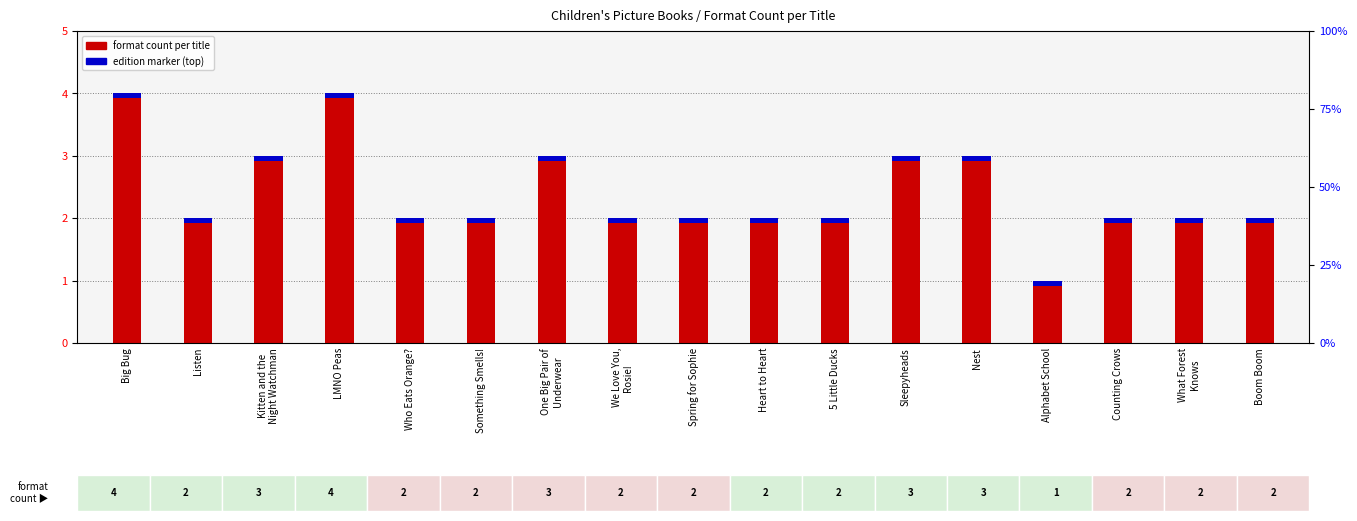

The value at Boom Boom is 2. True or false?

True